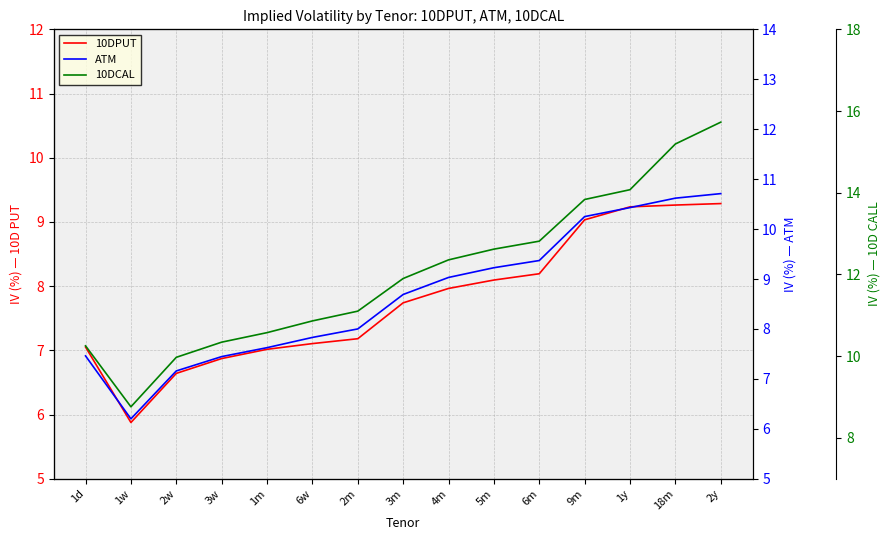

How many data points in ATM are less than 8?

6